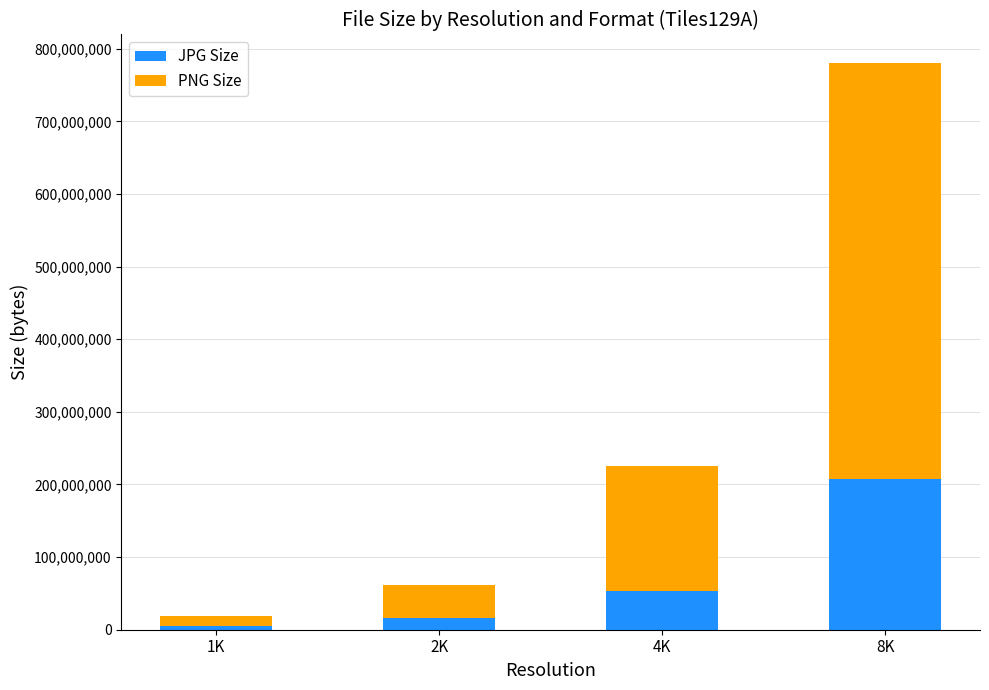

What is the difference between the maximum and second lowest values in the JPG Size series?

191806142